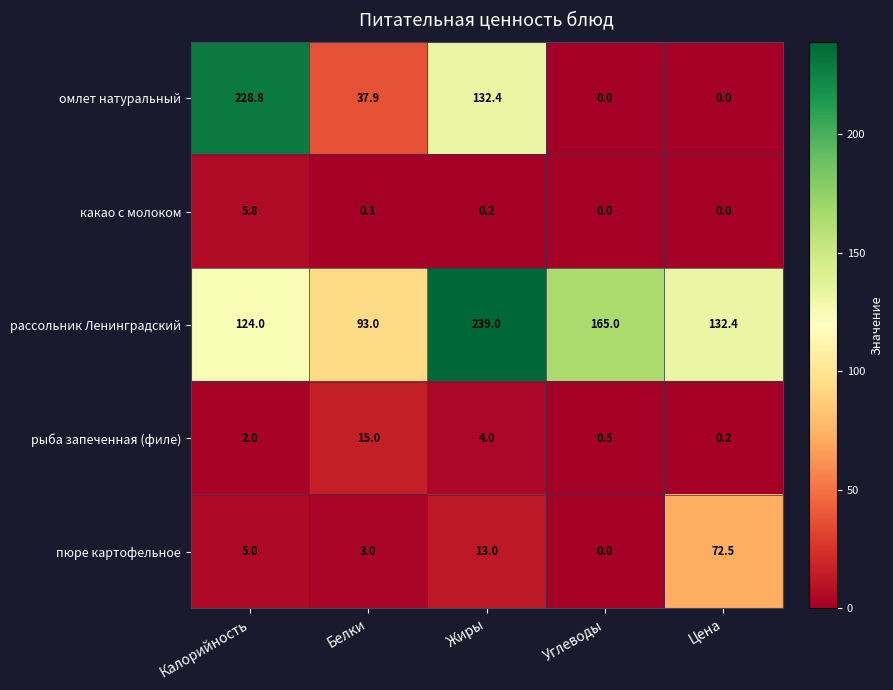

Which series has the largest total across all categories?

рассольник Ленинградский